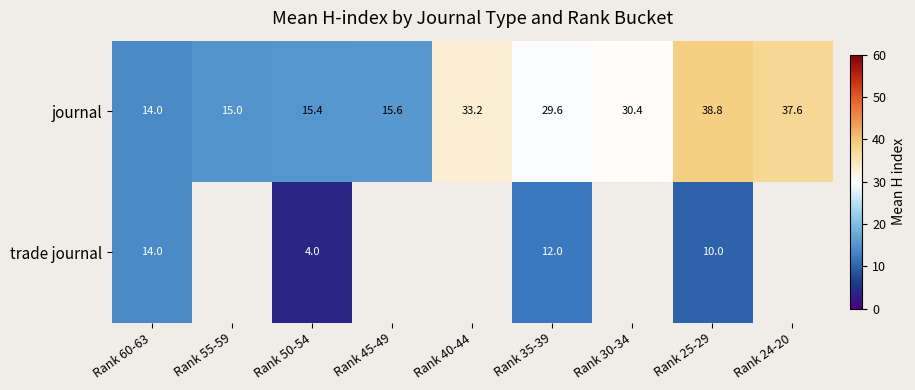

Between Rank 45-49 and Rank 35-39, which is larger?

Rank 35-39